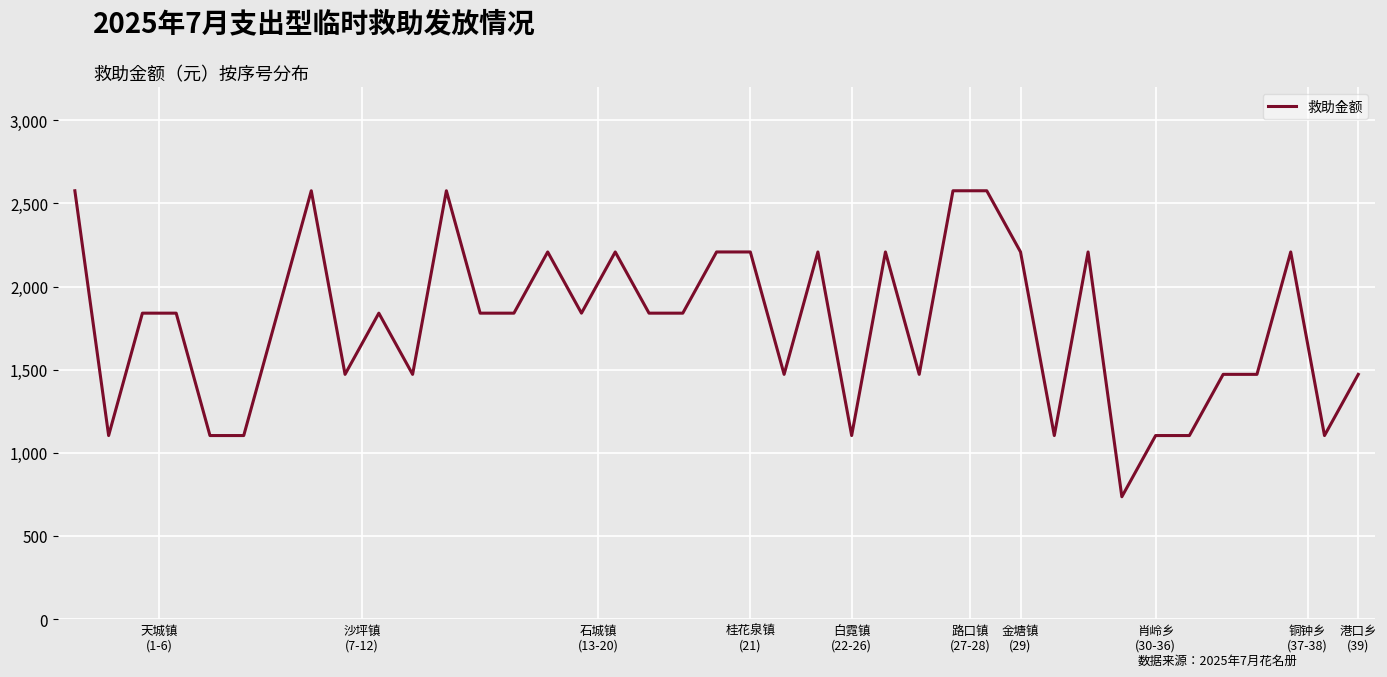

What is the minimum value shown in the chart?

736